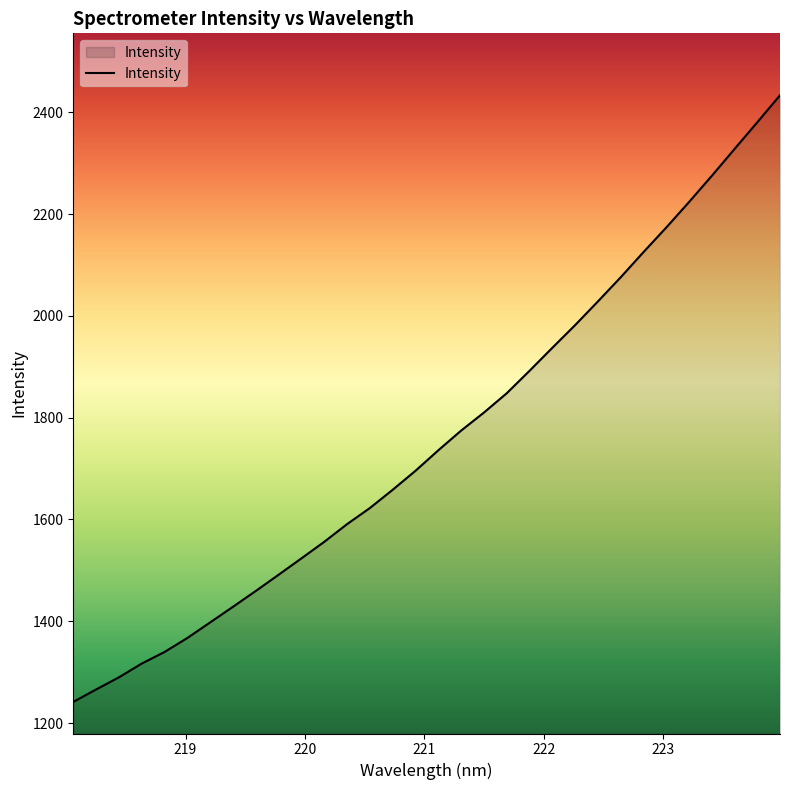

What is the maximum value shown in the chart?

2433.6